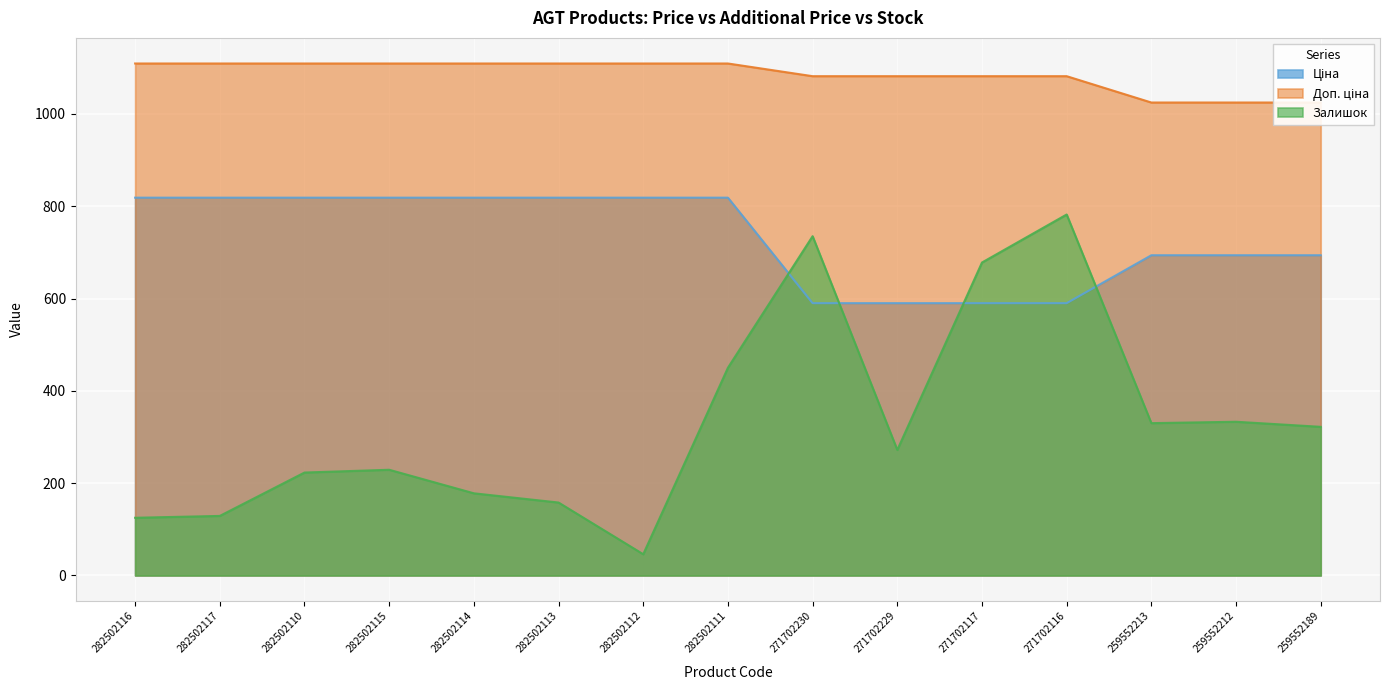

Reading right to left, extract all data points from this chart.

Ціна: 693.7	693.7	693.7	589.9	589.9	589.9	589.9	818.5	818.5	818.5	818.5	818.5	818.5	818.5	818.5
Доп. ціна: 1024.6	1024.6	1024.6	1081.7	1081.7	1081.7	1081.7	1109.2	1109.2	1109.2	1109.2	1109.2	1109.2	1109.2	1109.2
Залишок: 322.0	333.0	330.0	782.0	678.0	272.0	735.0	450.0	46.0	158.0	178.0	229.0	223.0	129.0	125.0